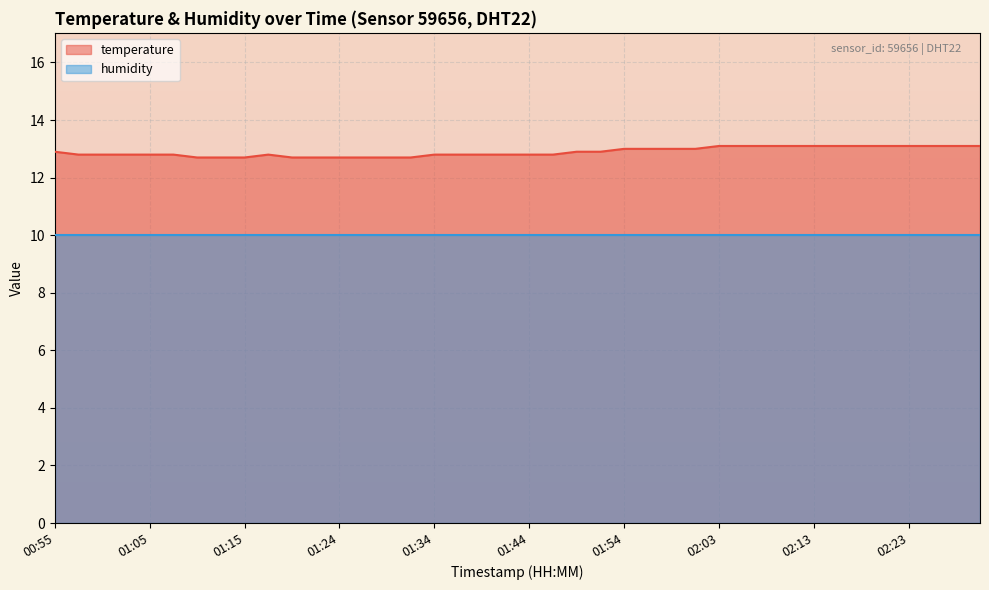

What is the sum of all values?

515.8